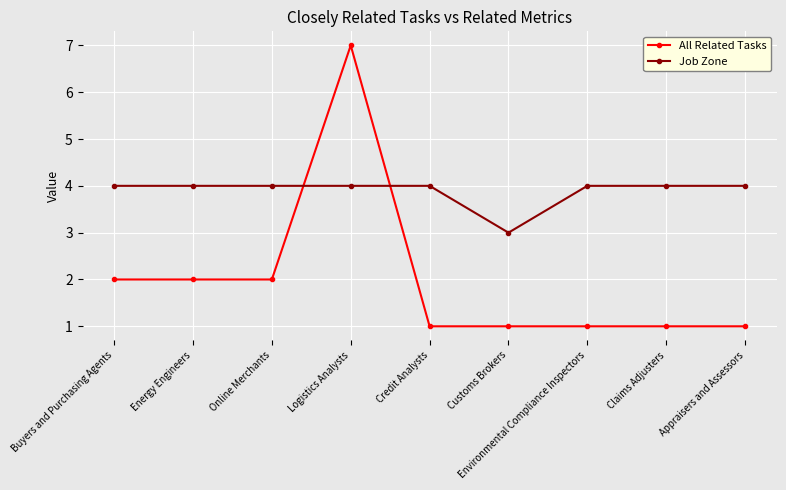

Is it true that Job Zone equals 1 at Claims Adjusters?

False